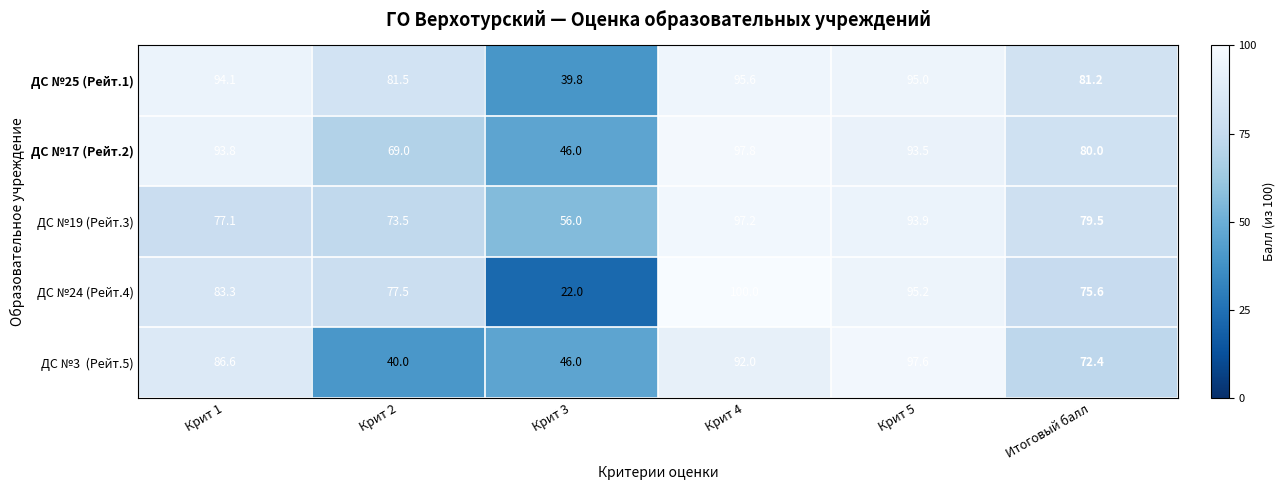

Which series has the largest range (max minus min)?

ДС №24 (Рейт.4)